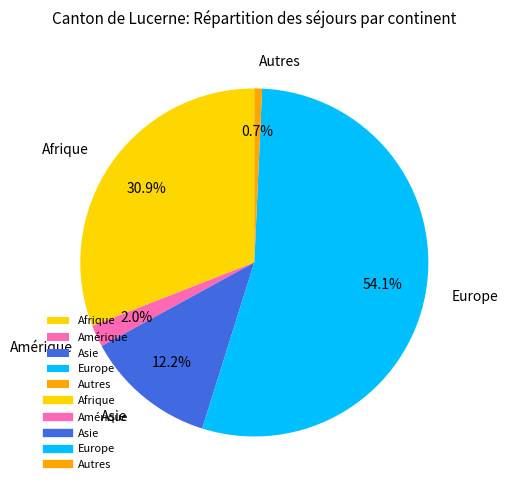

What is the total percentage of Asie and Amérique?

14.2%